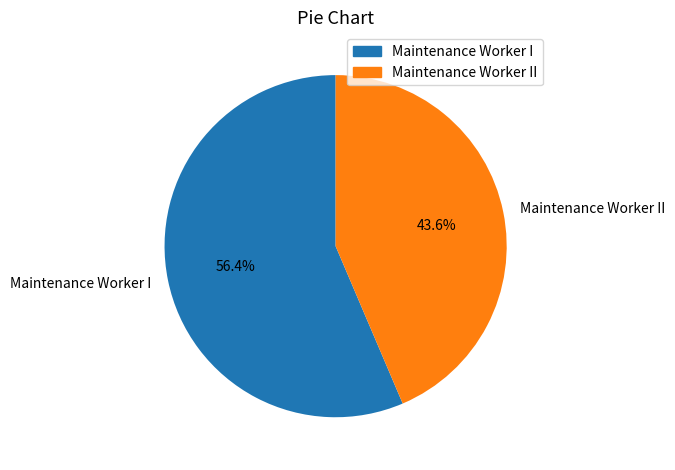

Is it true that Maintenance Worker I is 56% of the pie?

True